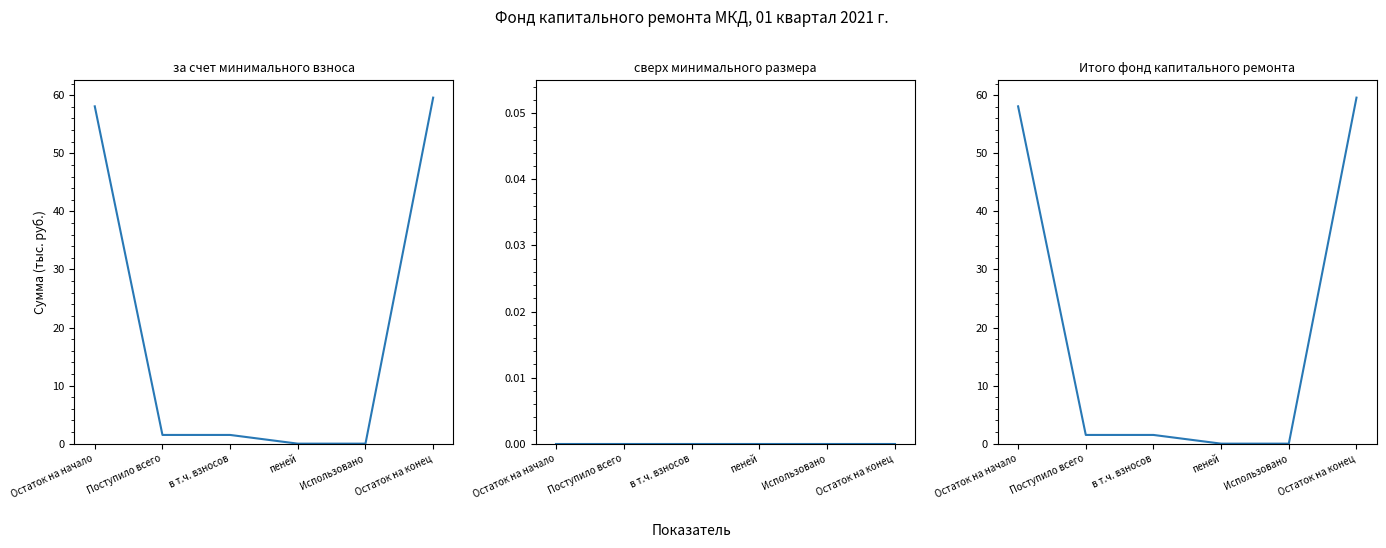

Where is за счет минимального взноса nearest to the value 29?

Поступило всего